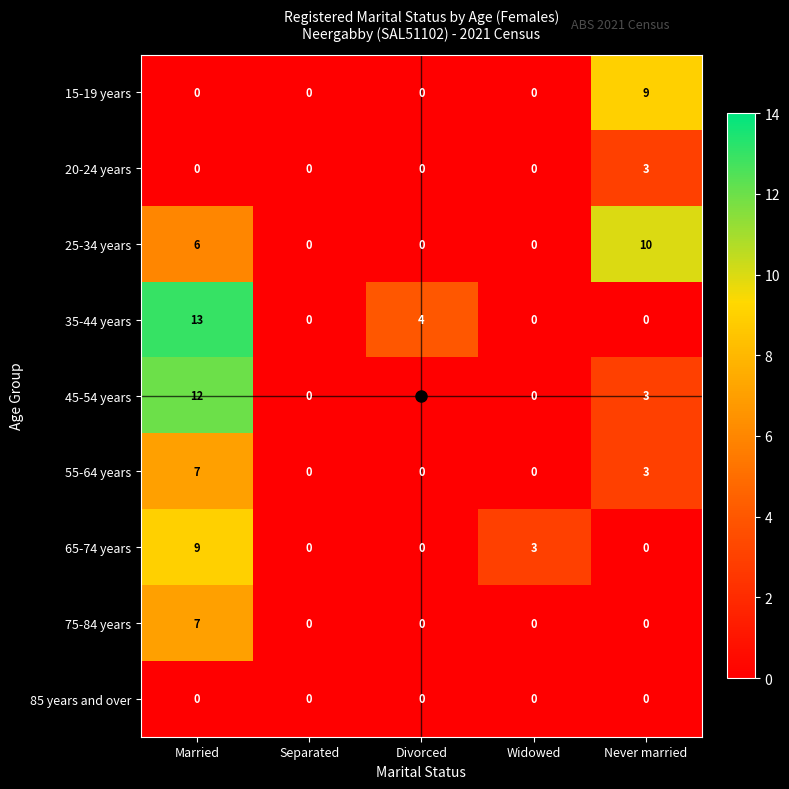

True or false: 25-34 years has a value of 14 at Never married.

False